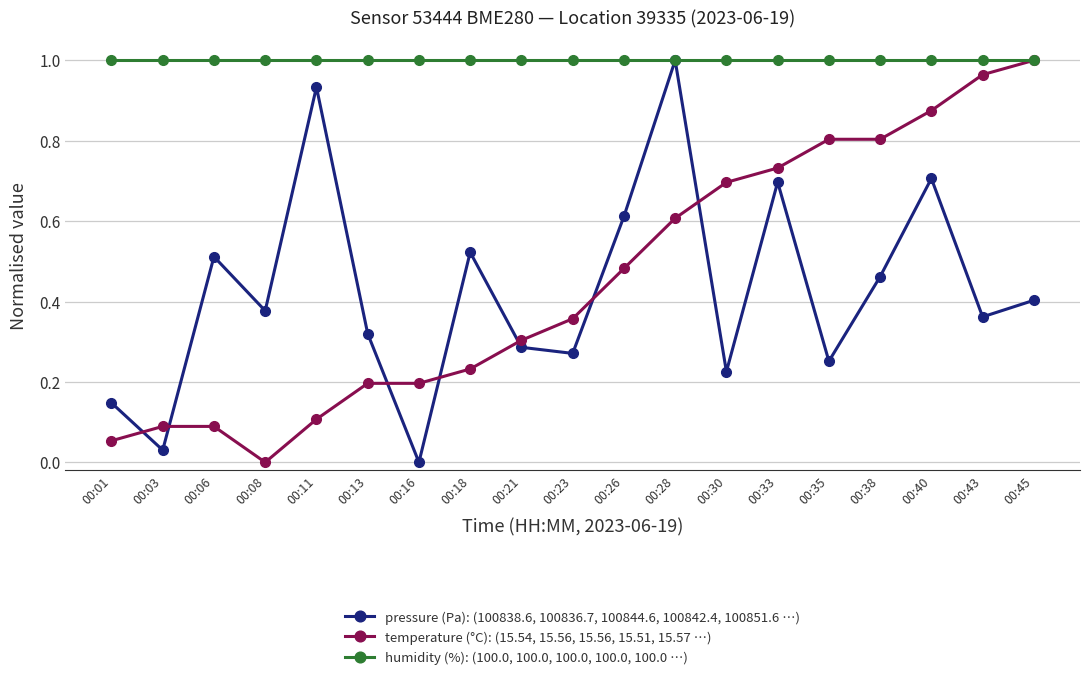

The value of humidity (%): (100.0, 100.0, 100.0, 100.0, 100.0 …) at 00:21 is 1.7. True or false?

False